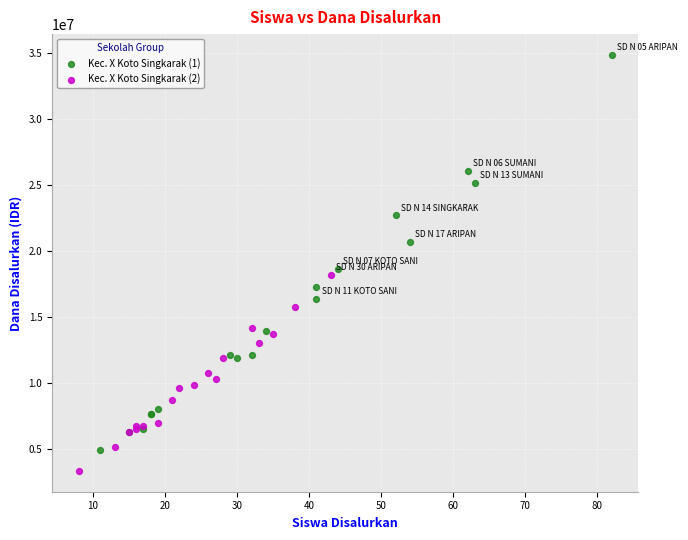

Which series has the widest spread of Y values?

Kec. X Koto Singkarak (1)